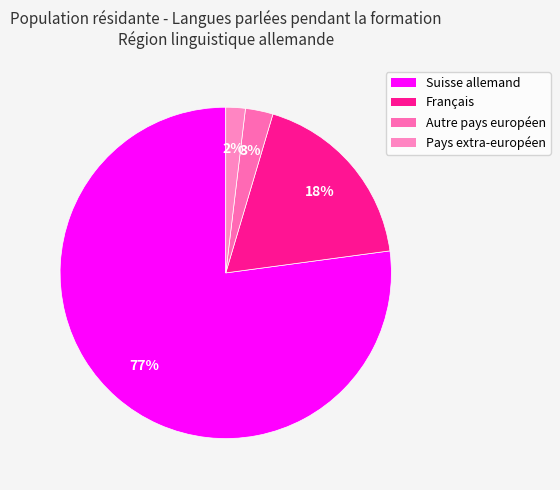

To the nearest percent, what is the combined percentage of Autre pays européen and Suisse allemand?

80%